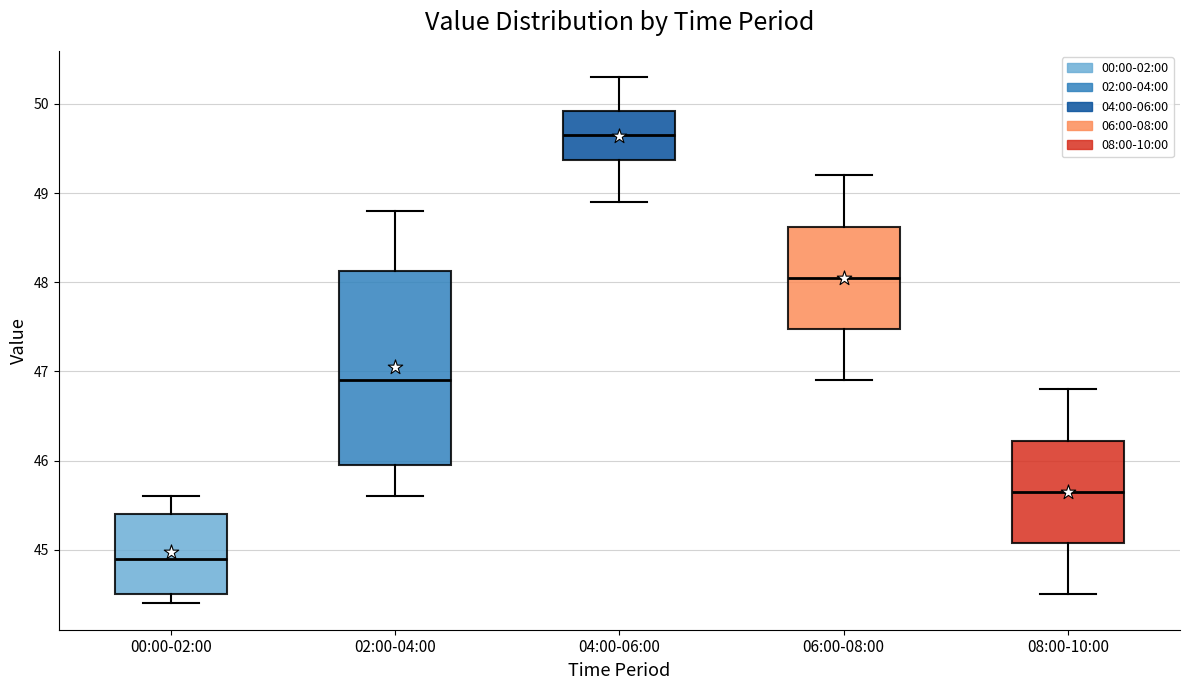

Reading left to right, transcribe this box plot: for each box, give where its median line is, the range the box spans, and where its two whiskers end, as read against the y-axis. The values are not printed on the chart, so give them approximately, as read against the axis.

00:00-02:00: median 44.9, box 44.5 to 45.4, whiskers 44.4 to 45.6
02:00-04:00: median 46.9, box 46.0 to 48.1, whiskers 45.6 to 48.8
04:00-06:00: median 49.7, box 49.4 to 49.9, whiskers 48.9 to 50.3
06:00-08:00: median 48.1, box 47.5 to 48.6, whiskers 46.9 to 49.2
08:00-10:00: median 45.7, box 45.1 to 46.2, whiskers 44.5 to 46.8